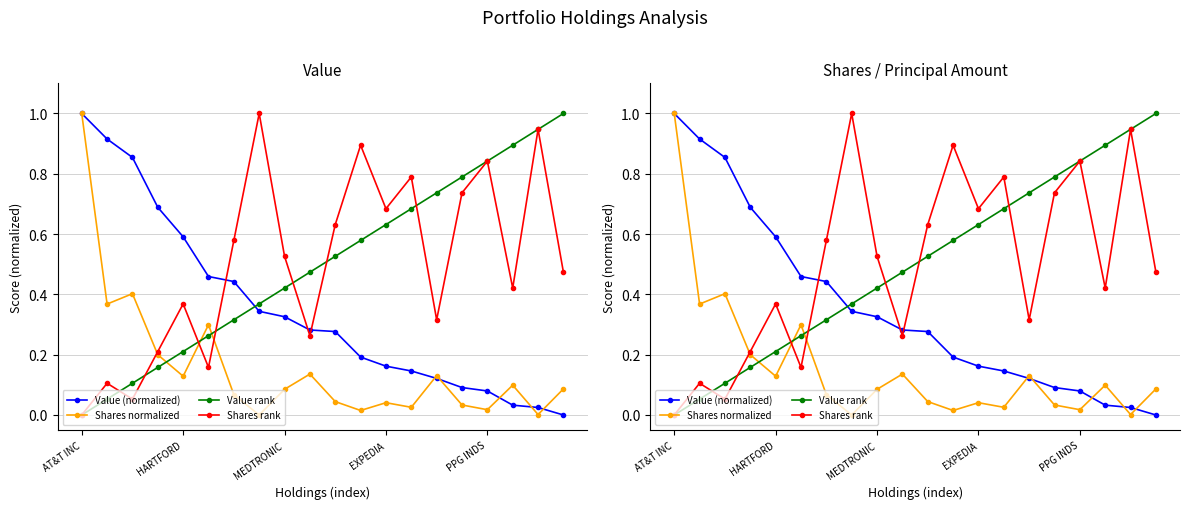

How many interior local peaks does the Shares rank series have?

7